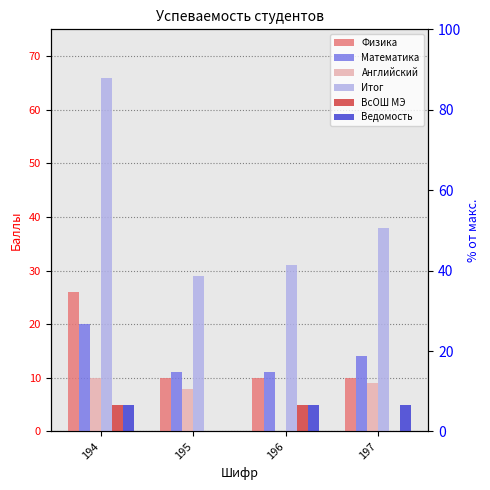

Which series has the widest spread of values?

Итог